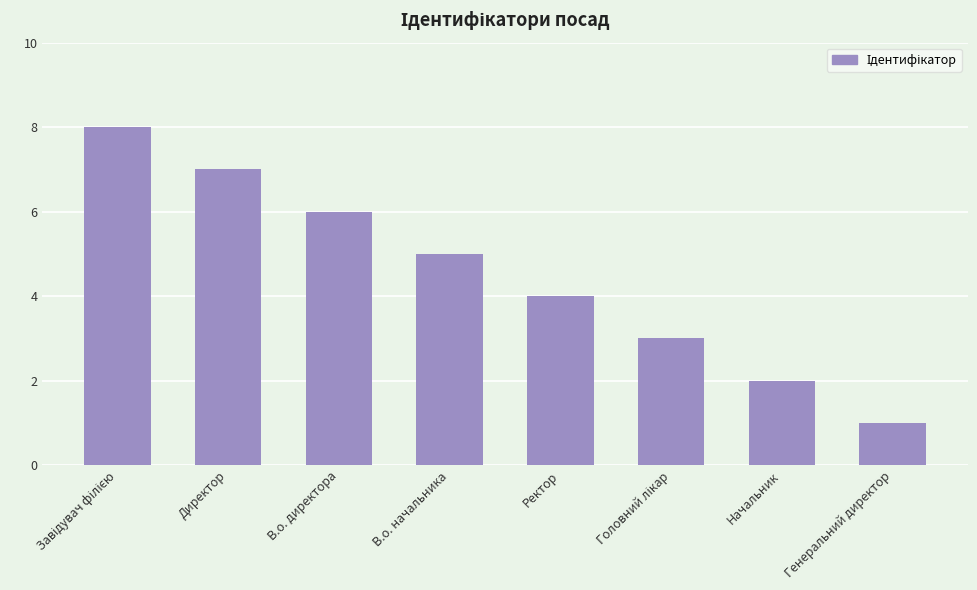

At which category does the chart reach its minimum across all series?

Генеральний директор